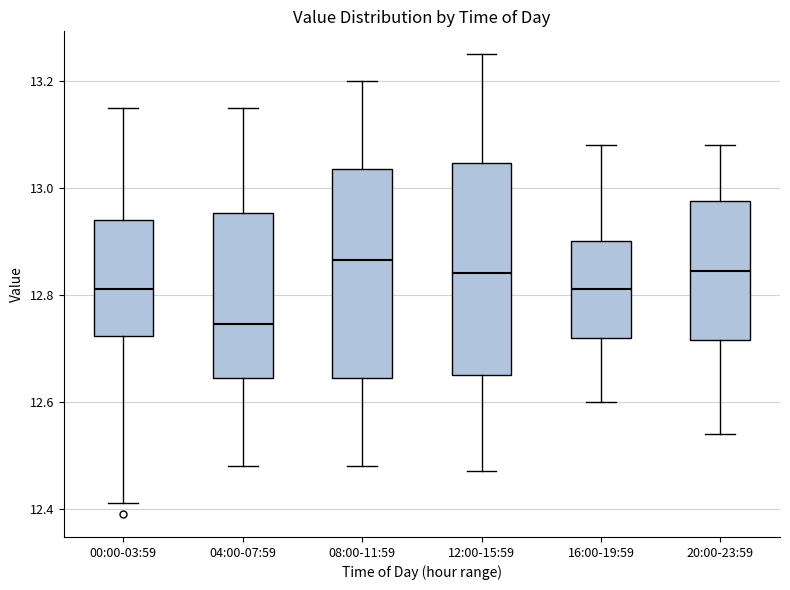

Reading left to right, read every box against the y-axis: the position of its median line, the range the box covers, and the ends of its whiskers. The values are not printed on the chart, so give them approximately, as read against the axis.

00:00-03:59: median 12.82, box 12.72 to 12.94, whiskers 12.42 to 13.16
04:00-07:59: median 12.74, box 12.64 to 12.96, whiskers 12.48 to 13.16
08:00-11:59: median 12.86, box 12.64 to 13.04, whiskers 12.48 to 13.20
12:00-15:59: median 12.84, box 12.66 to 13.04, whiskers 12.48 to 13.26
16:00-19:59: median 12.82, box 12.72 to 12.90, whiskers 12.60 to 13.08
20:00-23:59: median 12.84, box 12.72 to 12.98, whiskers 12.54 to 13.08